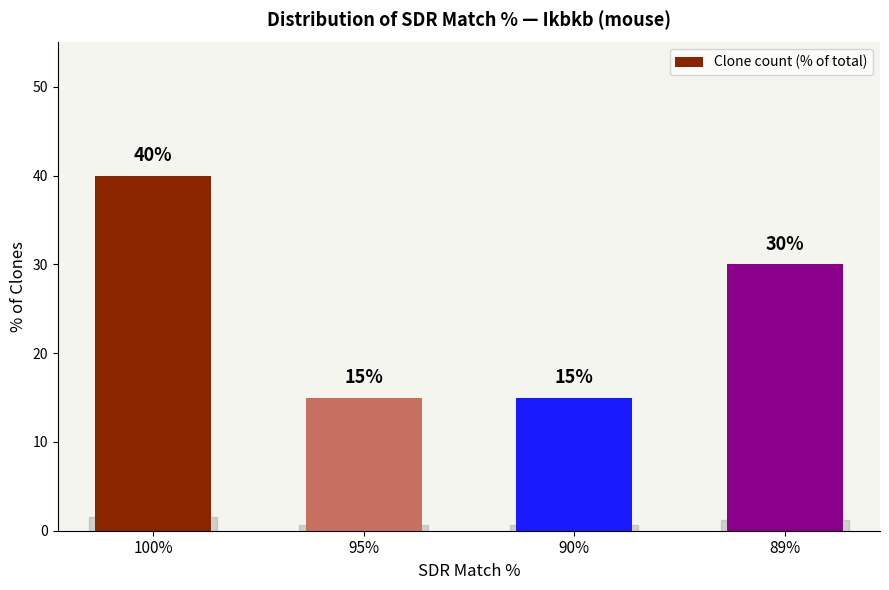

Which category has the highest value across all series?

100%